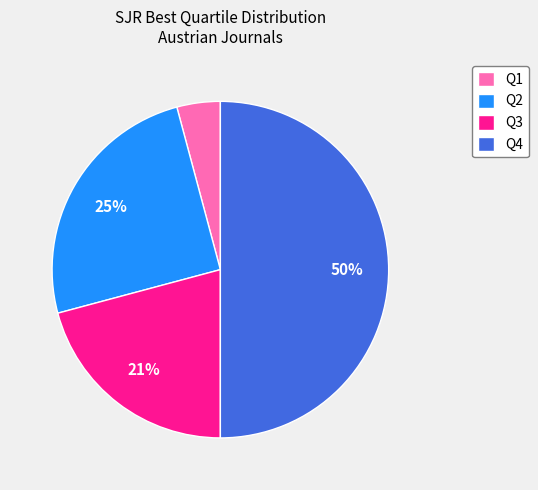

Which slice is the smallest?

Q1